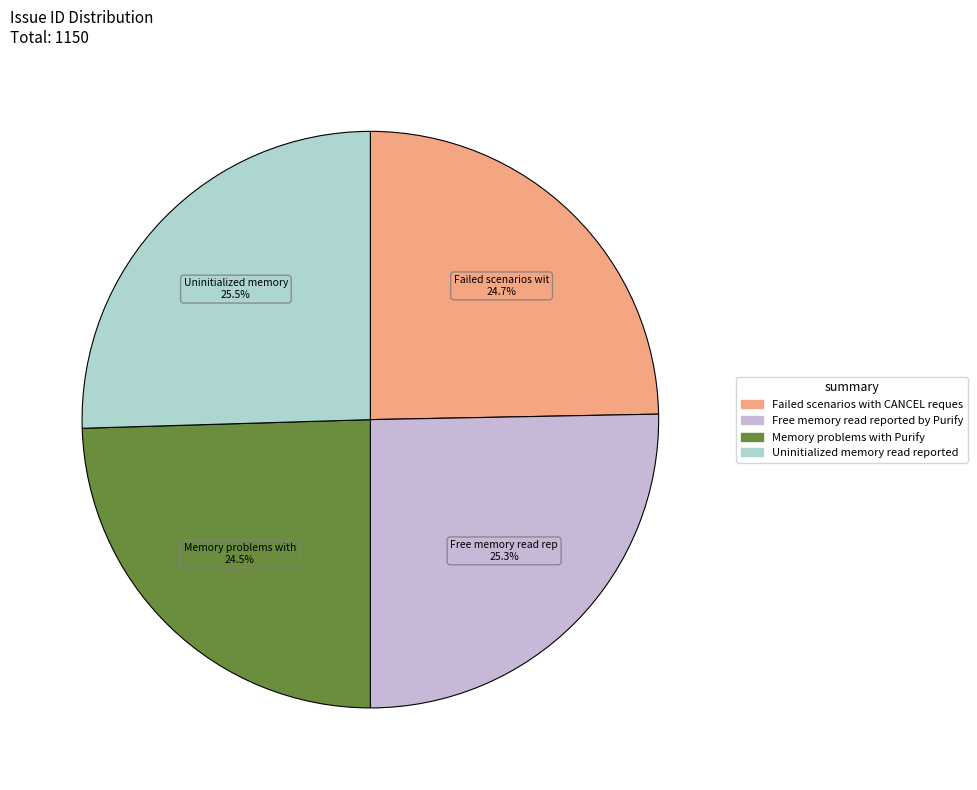

Count the number of slices in the pie.

4